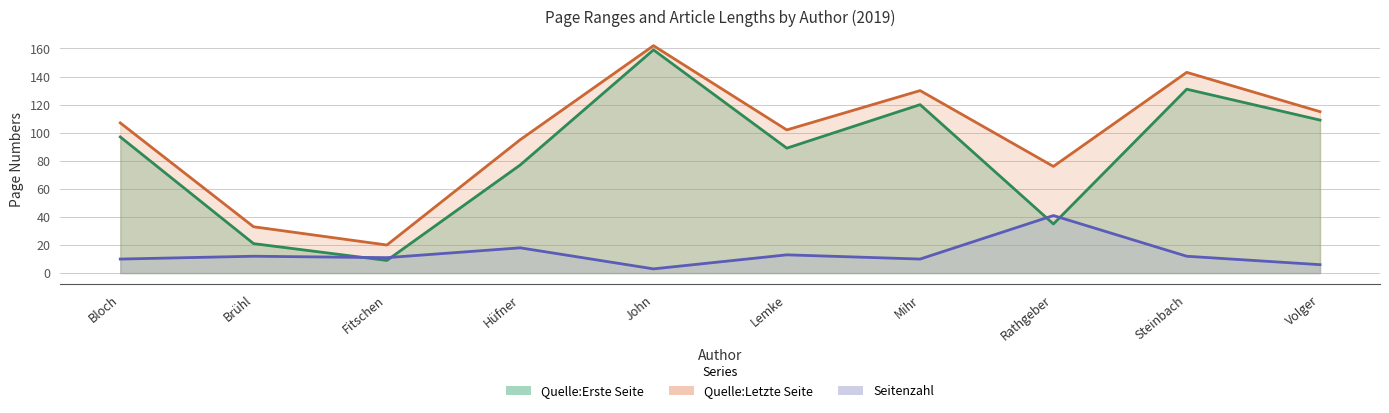

Is it true that Quelle:Erste Seite equals 16 at Fitschen?

False